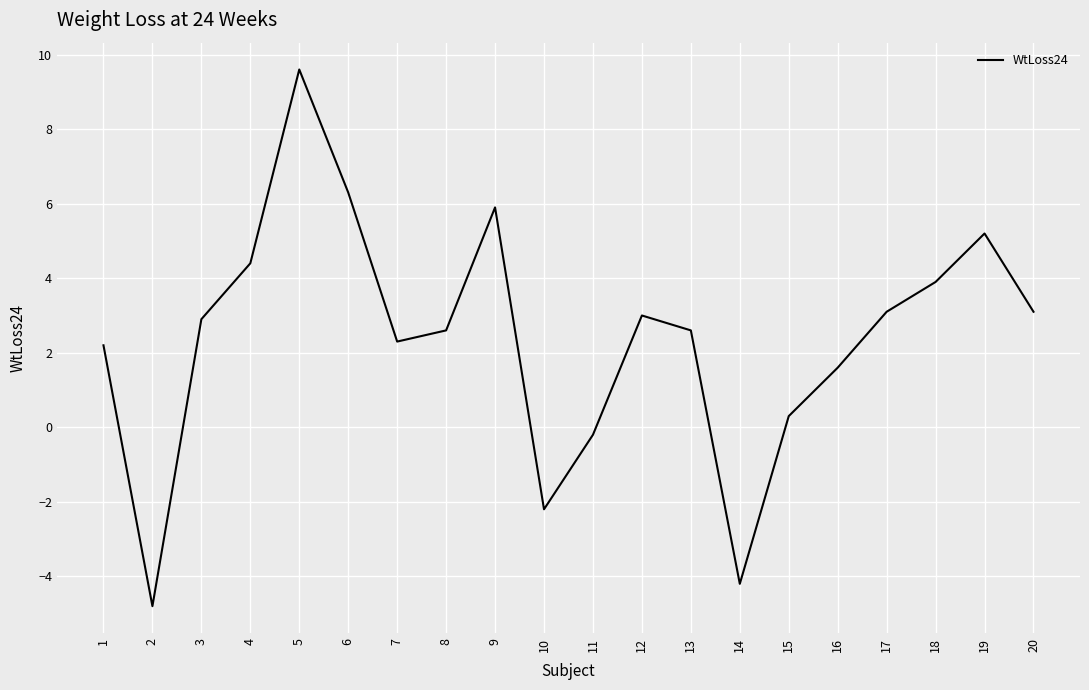

Which label corresponds to the smallest value in the chart?

2